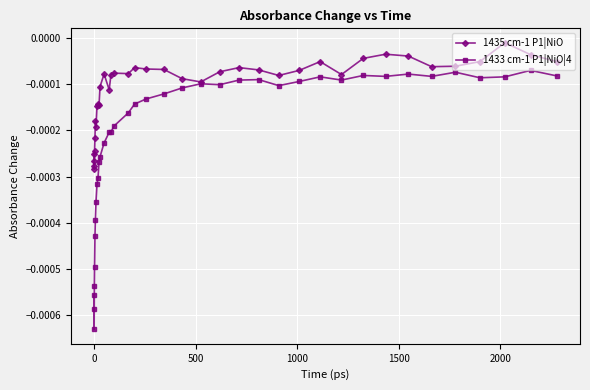

Count the number of categories in the chart.

38